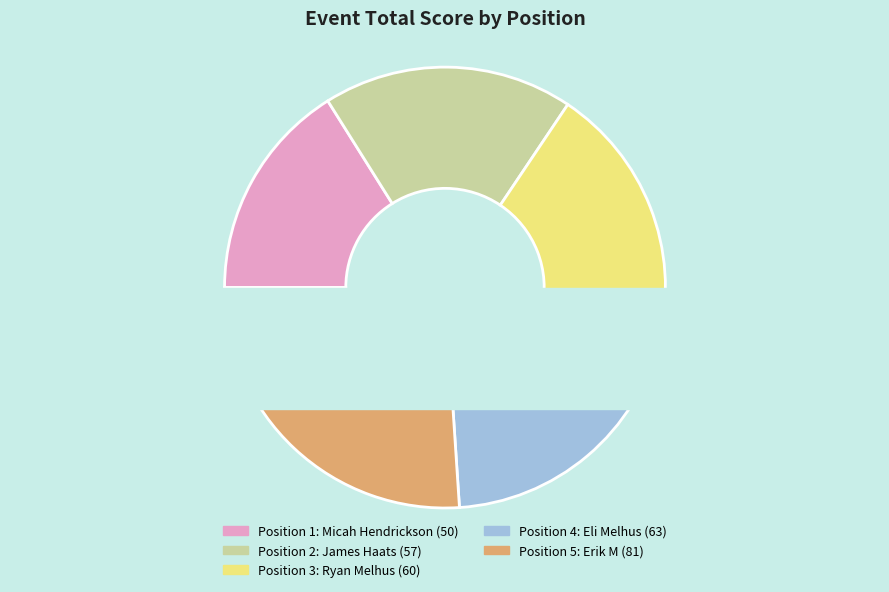

Which category has the biggest portion of the pie?

5